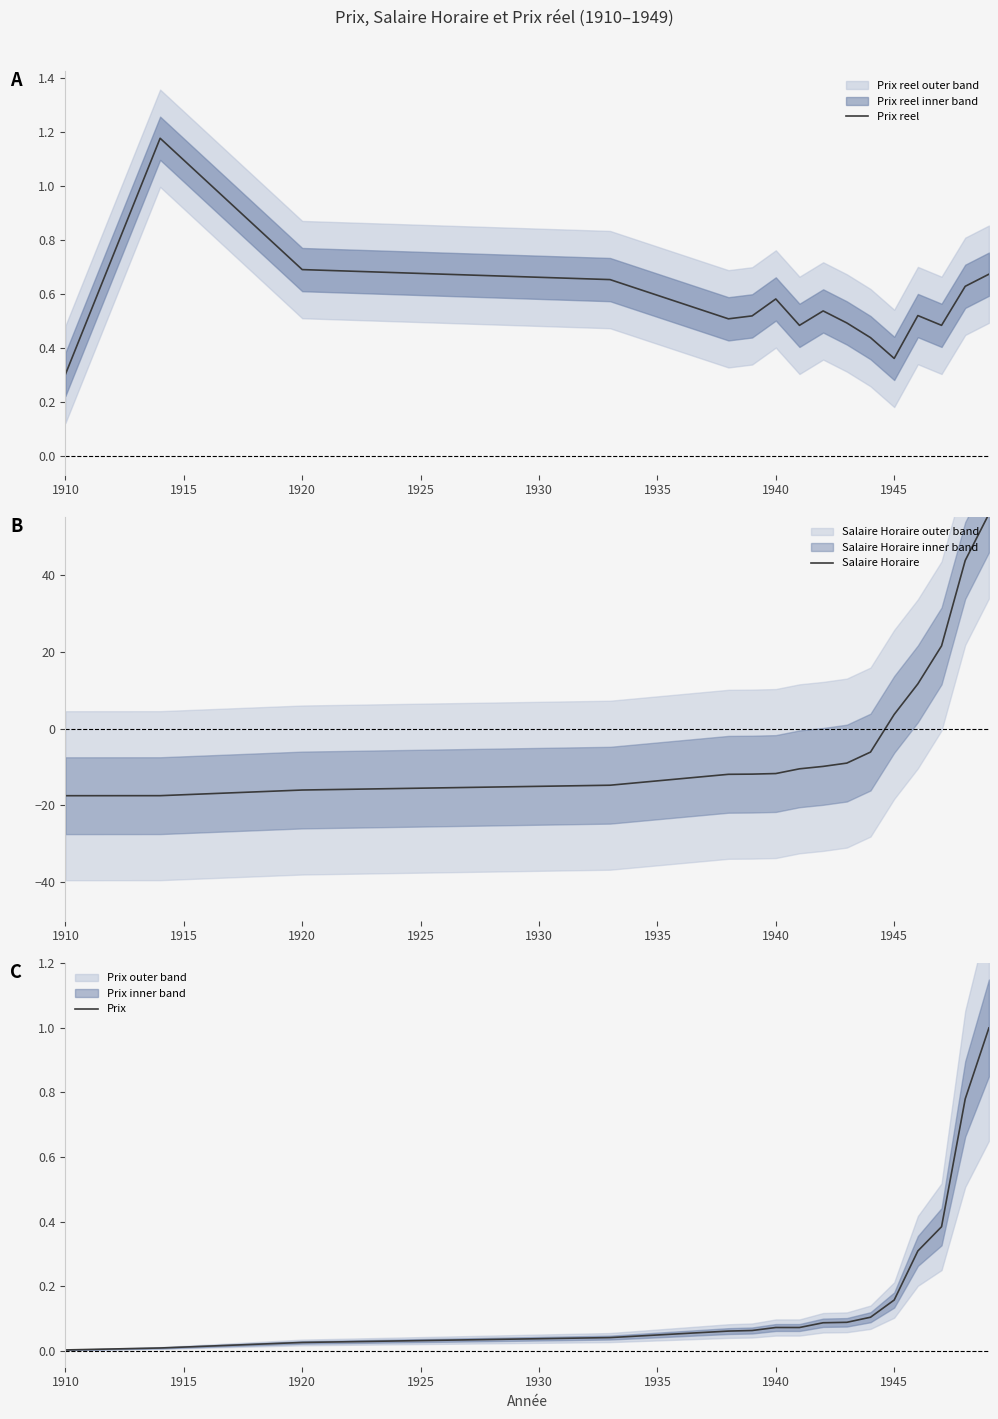

The value of Prix at 1940 is 0.1. True or false?

False